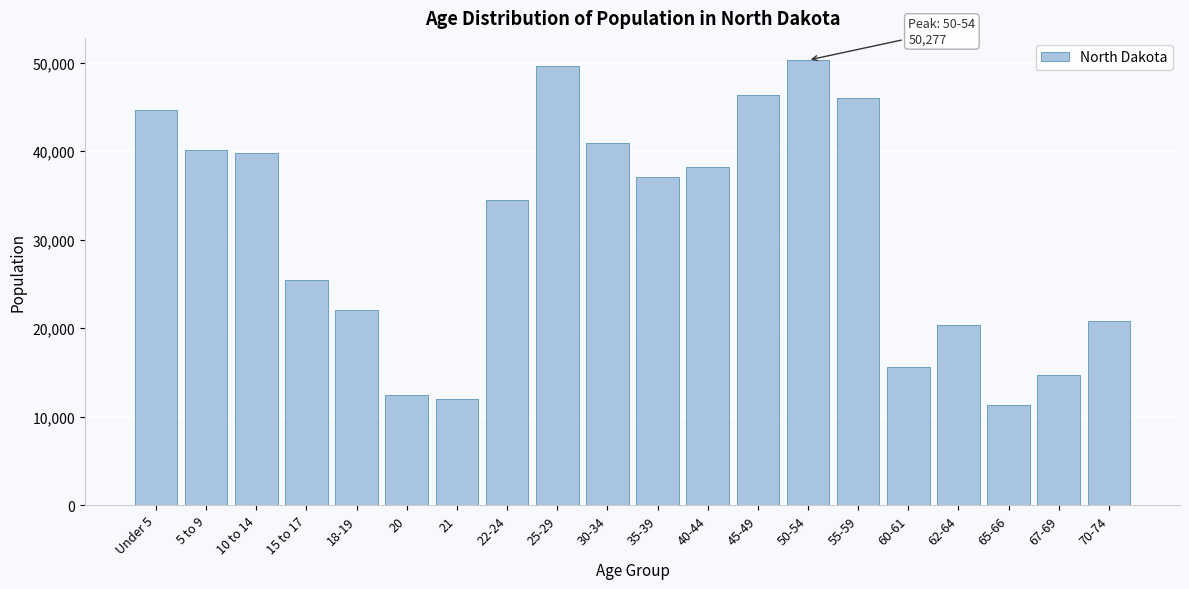

Reading left to right, extract all data points from this chart.

Under 5=44595	5 to 9=40076	10 to 14=39790	15 to 17=25410	18-19=22064	20=12484	21=12007	22-24=34465	25-29=49596	30-34=40889	35-39=37065	40-44=38197	45-49=46380	50-54=50277	55-59=45946	60-61=15575	62-64=20298	65-66=11302	67-69=14726	70-74=20845